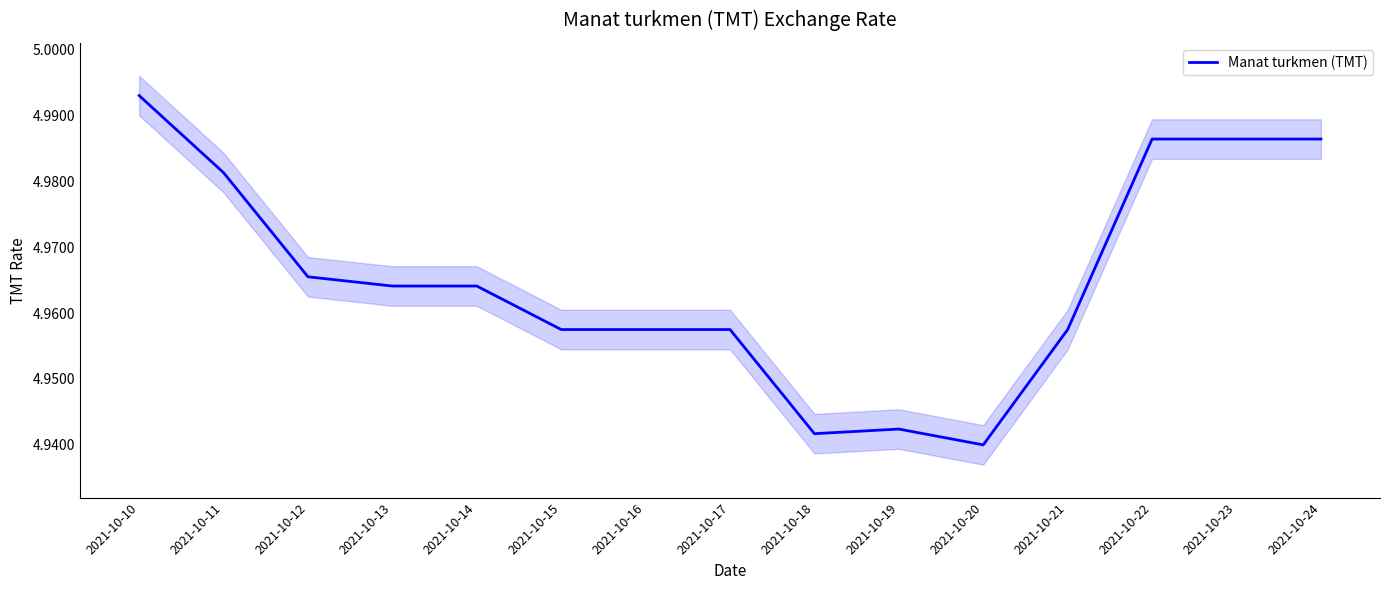

Count the values in the range 4 to 5.

15